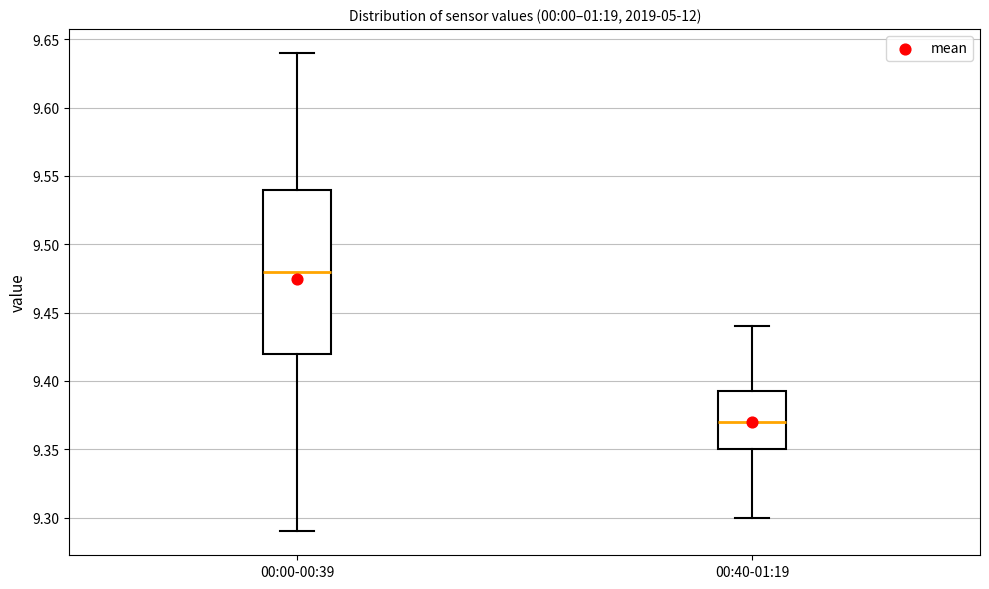

Reading left to right, transcribe this box plot: for each box, give where its median line is, the range the box spans, and where its two whiskers end, as read against the y-axis. The values are not printed on the chart, so give them approximately, as read against the axis.

00:00-00:39: median 9.480, box 9.420 to 9.540, whiskers 9.290 to 9.640
00:40-01:19: median 9.370, box 9.350 to 9.395, whiskers 9.300 to 9.440